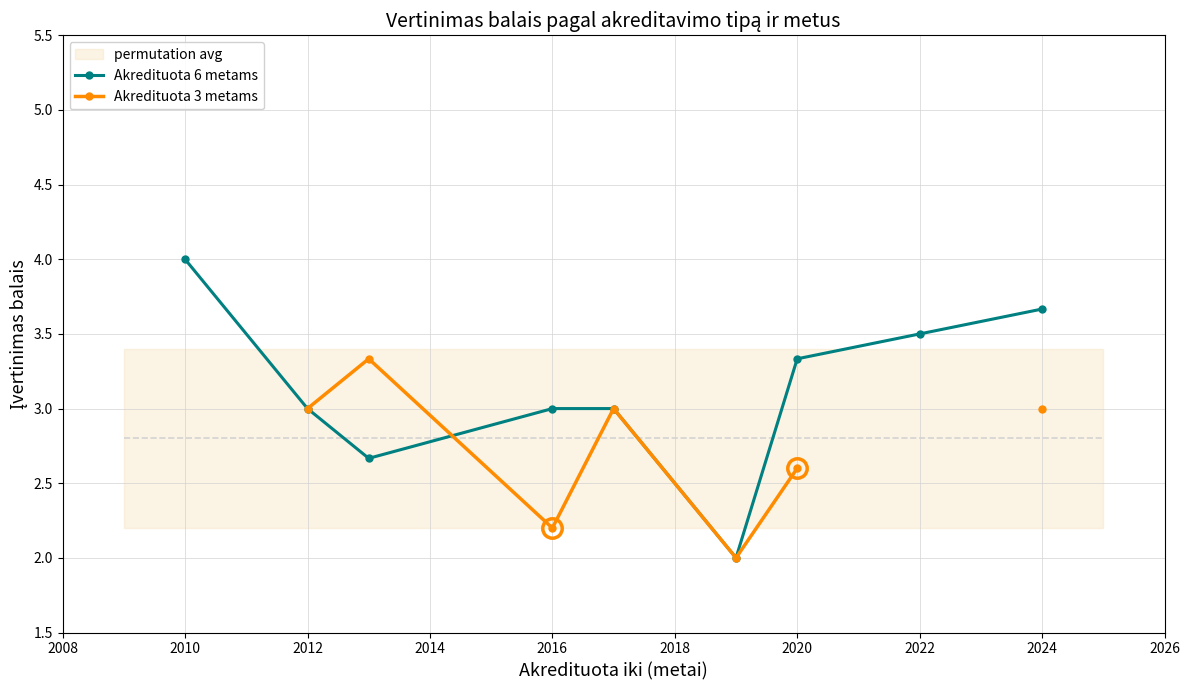

True or false: Akredituota 6 metams has a value of 3.3 at 2020.

True